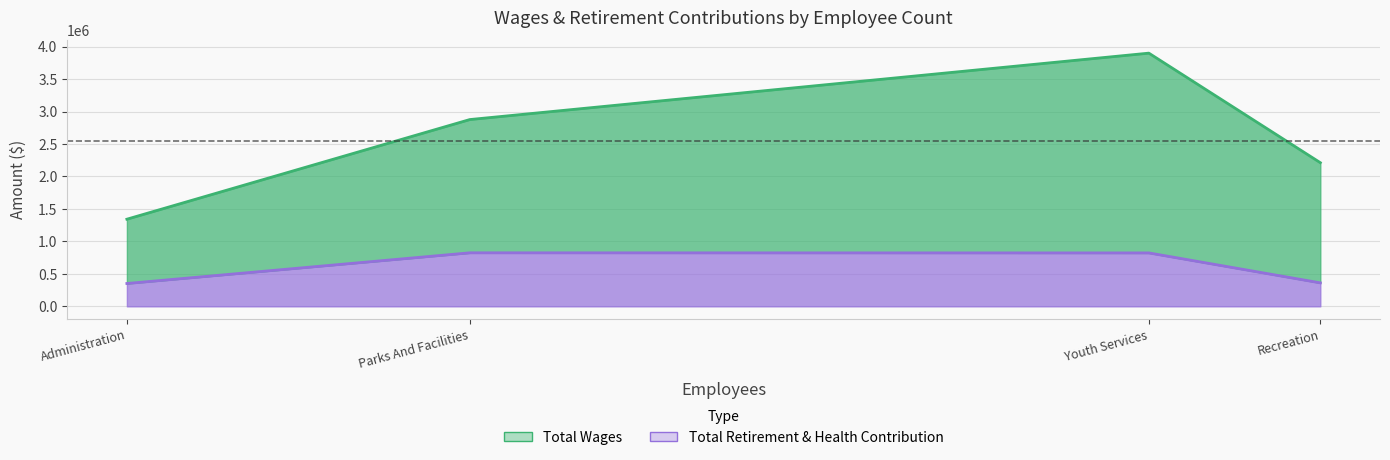

Where is the first local maximum for Total Retirement & Health Contribution?

Parks And Facilities